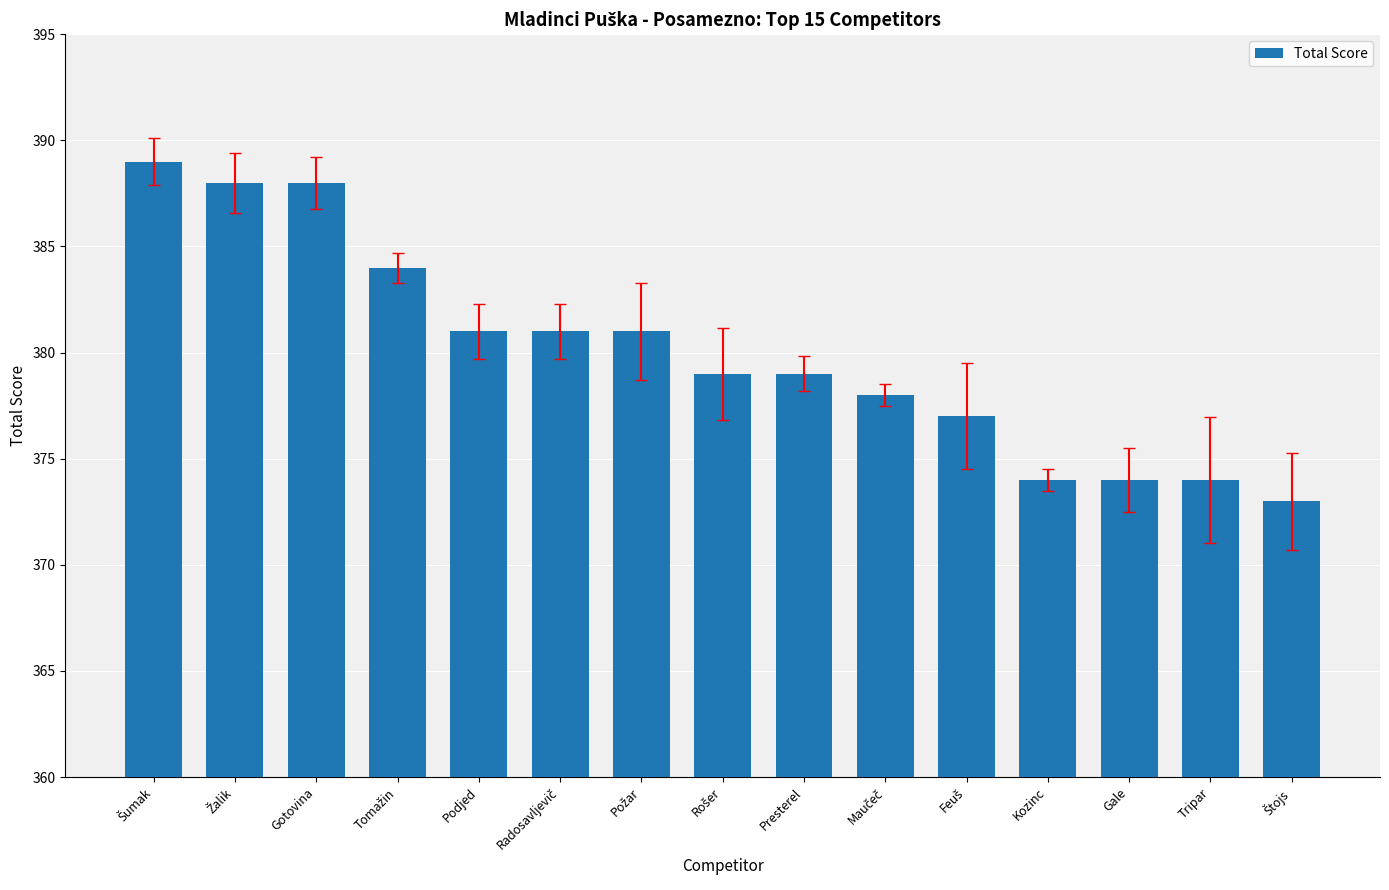

What is the value of the 11th bar from the left?

377